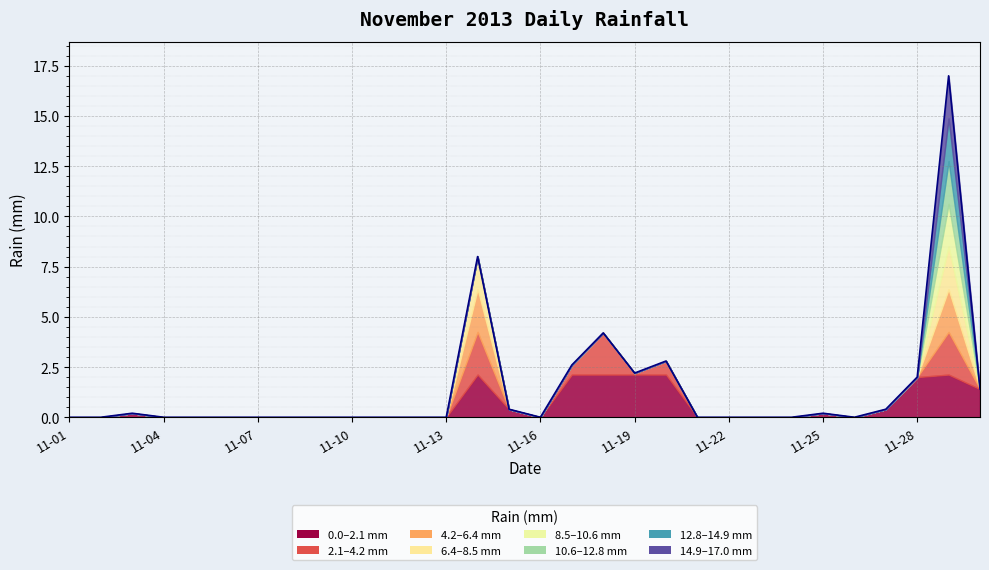

Is it true that the value at 2013-11-30 is 2.4?

False